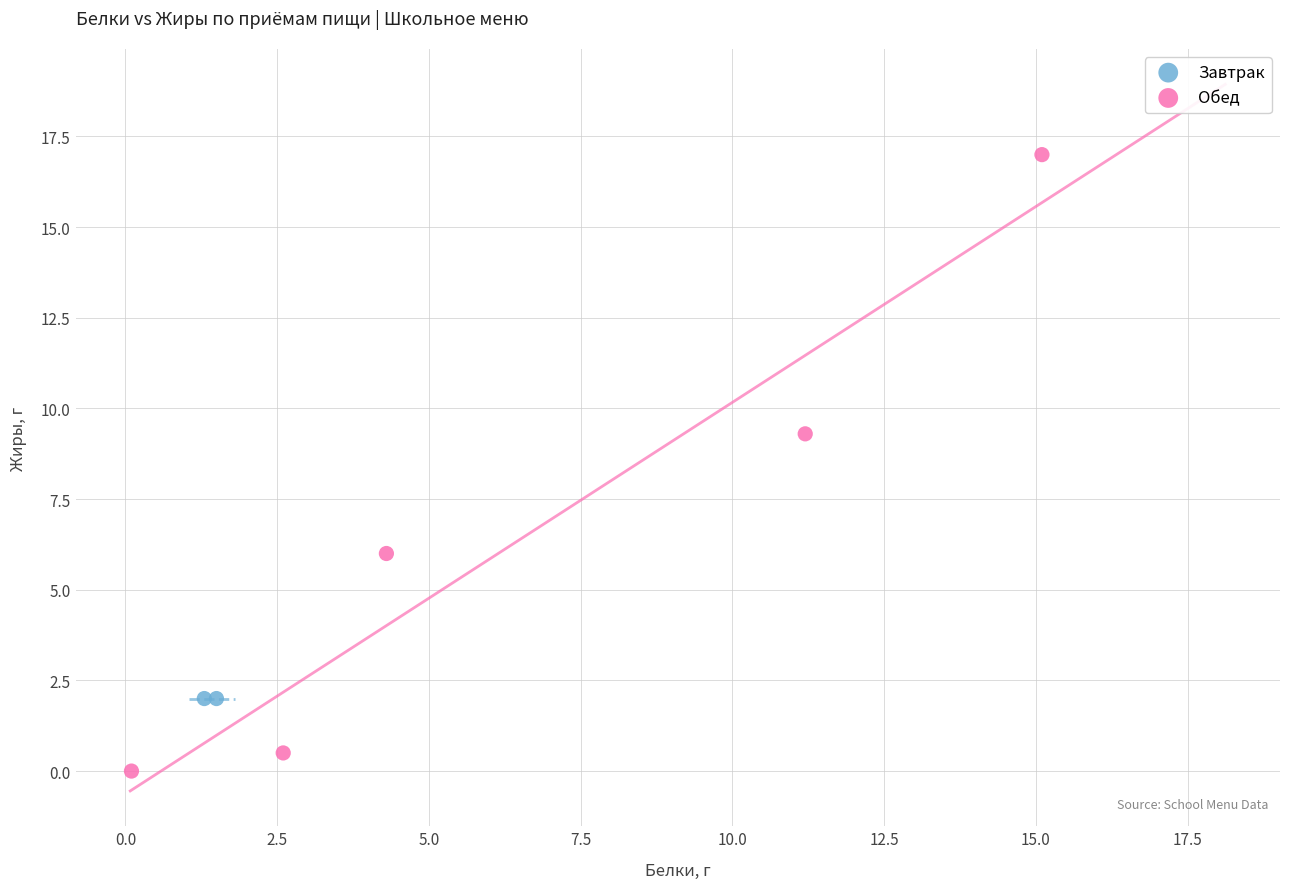

What are all the series names shown in the legend?

Завтрак, Обед